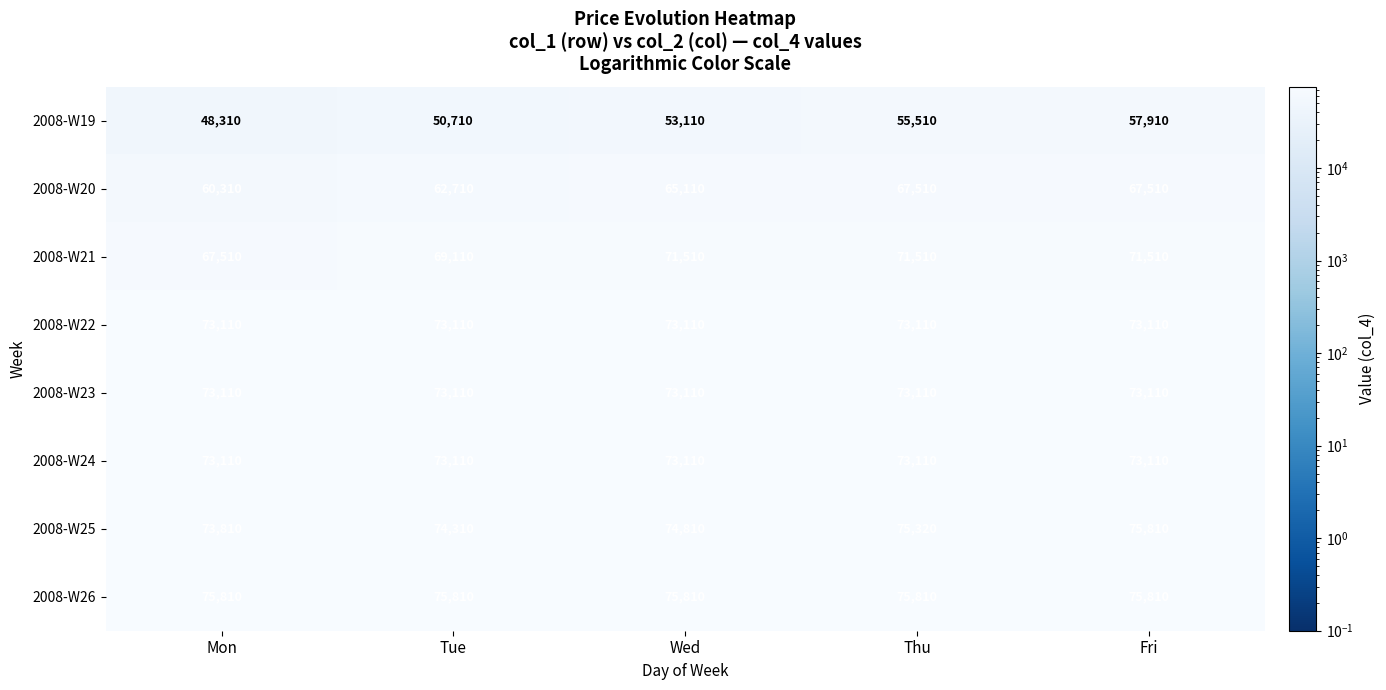

What is the minimum value for 2008-W26?

75810